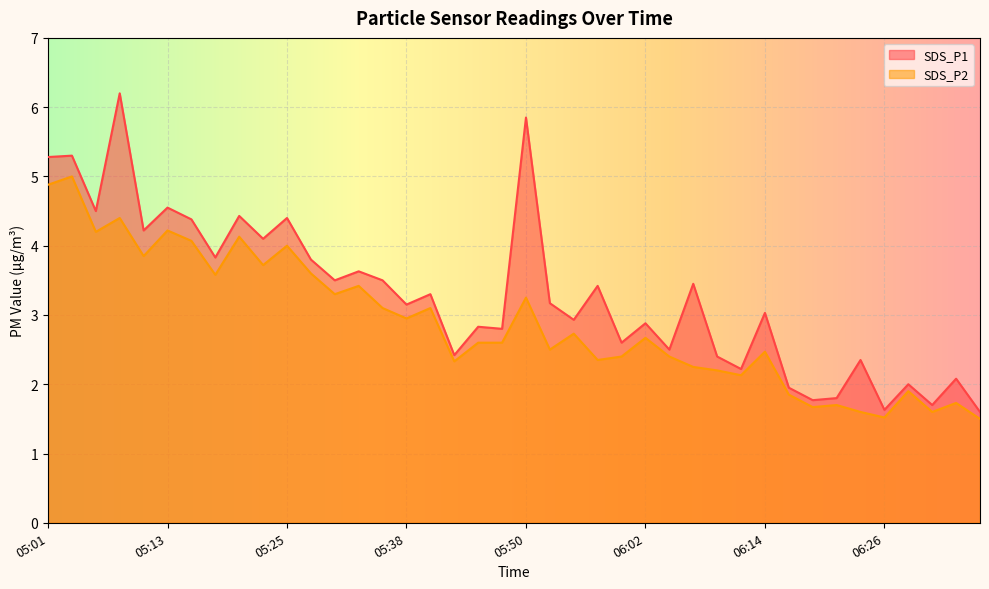

What is the spread (max minus min) of values at 06:05?

0.1